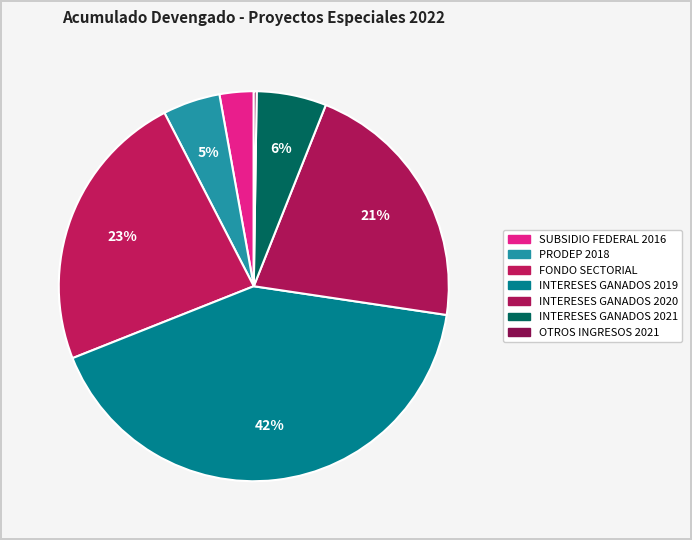

To the nearest percent, what percentage of the pie is SUBSIDIO FEDERAL 2016?

3%